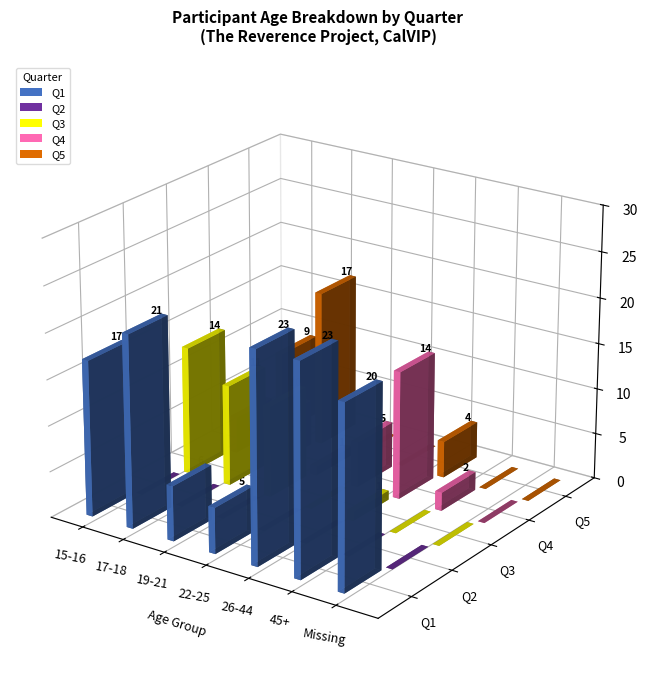

Reading left to right, transcribe all the data shown in this chart.

Q1: 15-16=17	17-18=21	19-21=6	22-25=5	26-44=23	45+=23	Missing=20
Q2: 15-16=0	17-18=0	19-21=0	22-25=0	26-44=0	45+=0	Missing=0
Q3: 15-16=14	17-18=11	19-21=10	22-25=0	26-44=1	45+=0	Missing=0
Q4: 15-16=4	17-18=5	19-21=1	22-25=5	26-44=14	45+=2	Missing=0
Q5: 15-16=9	17-18=17	19-21=0	22-25=0	26-44=4	45+=0	Missing=0